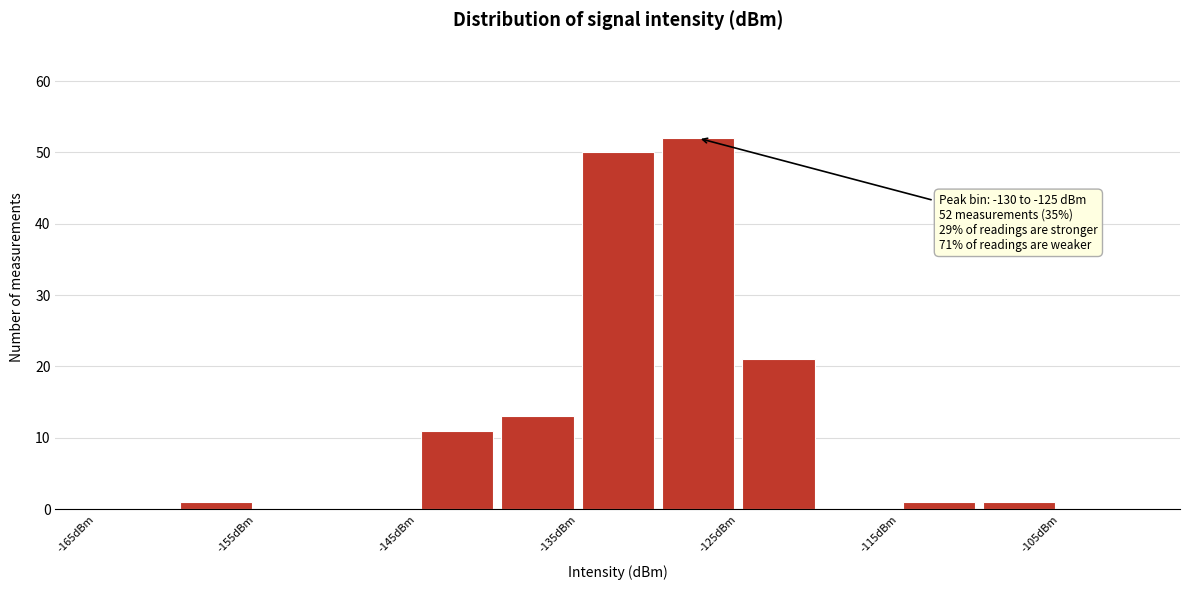

Over which range of the x-axis is the bar tallest?

-130 to -125